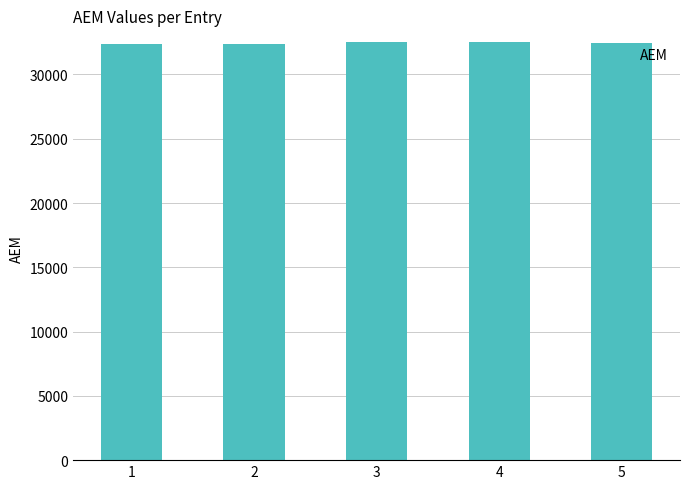

At which label is the value closest to 32457?

5